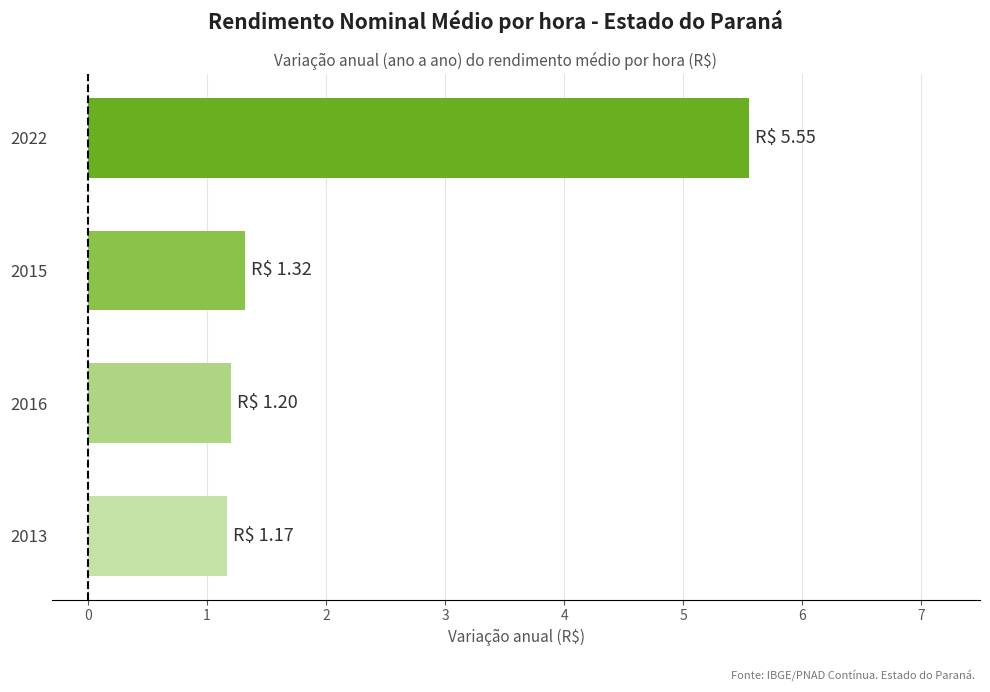

Is it true that the value at 2016 is 1.2?

True